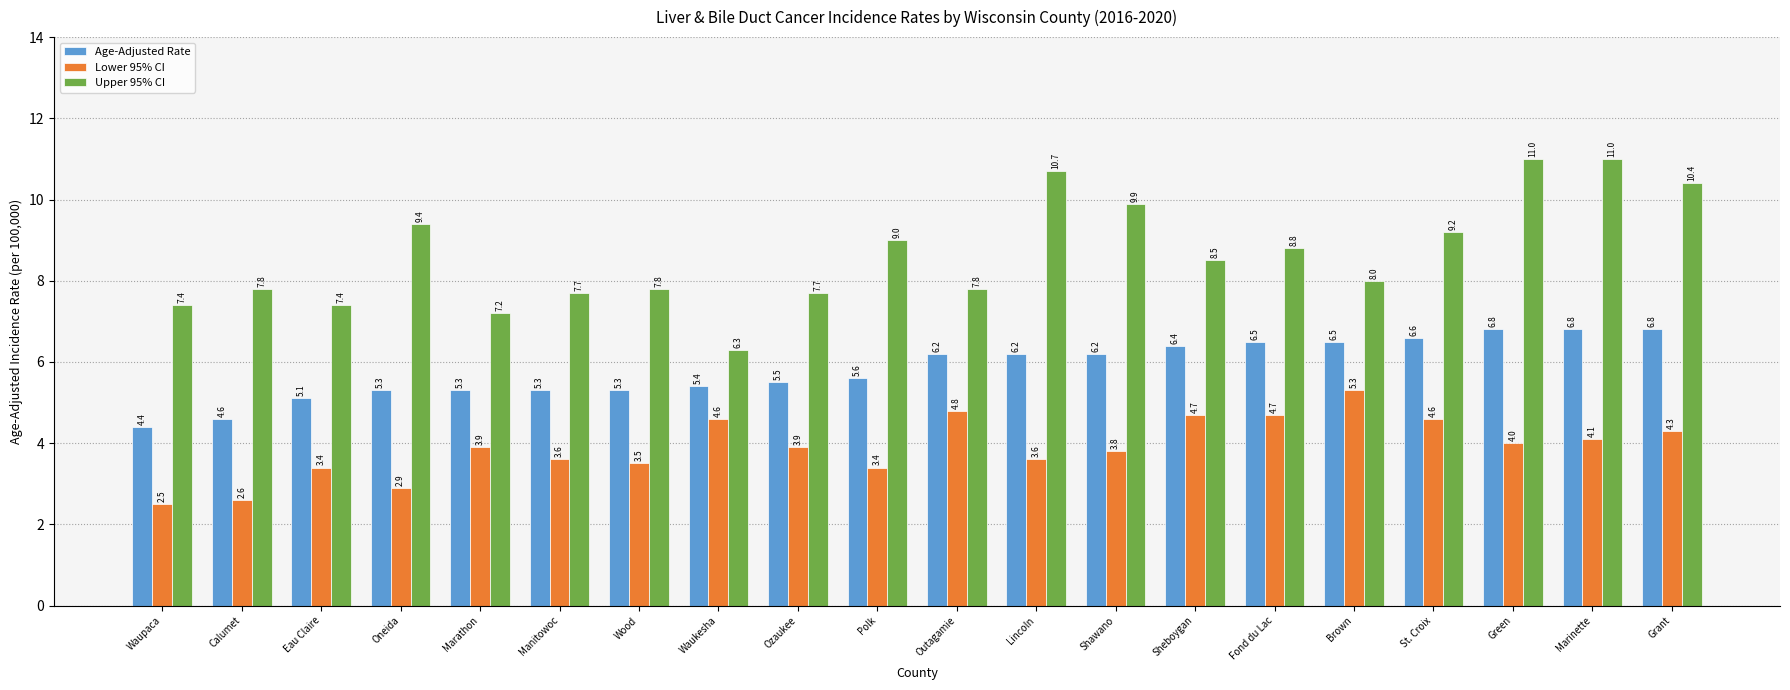

Which series has the widest spread of values?

Upper 95% CI